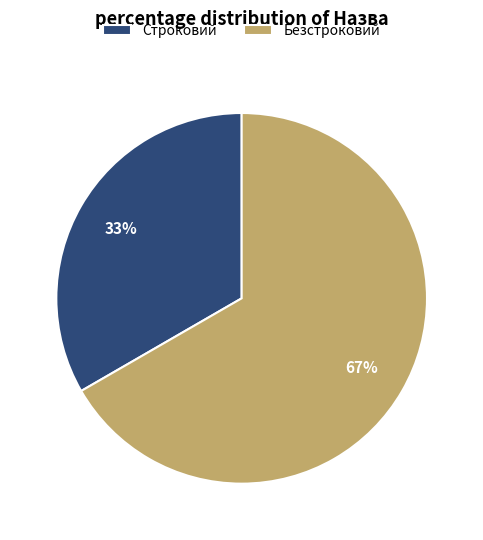

Is it true that Безстроковий is 79% of the pie?

False